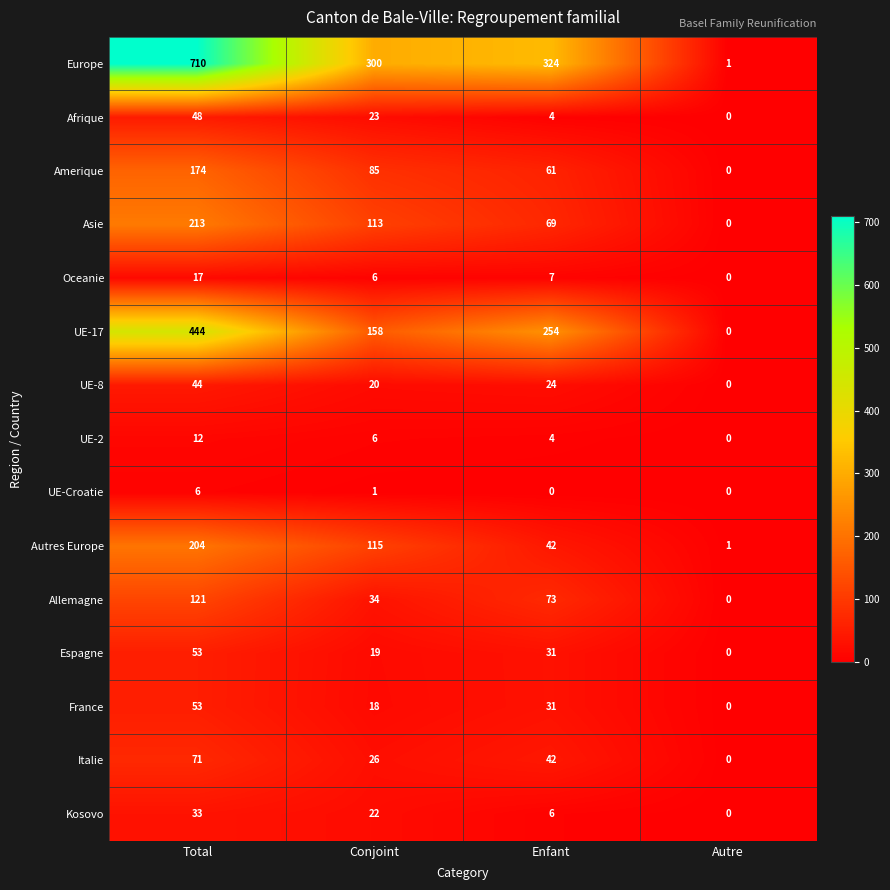

Which category has the highest value in the UE-8 series?

Total